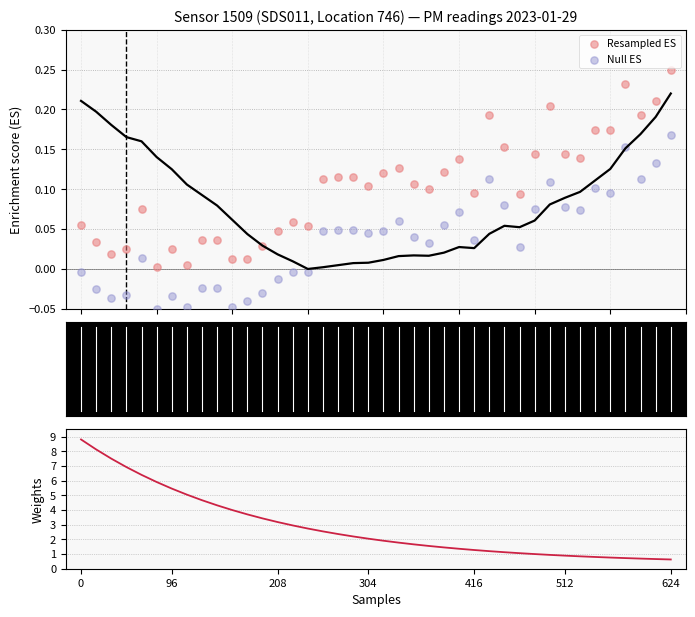

At how many categories does at least one series exceed 5?

8